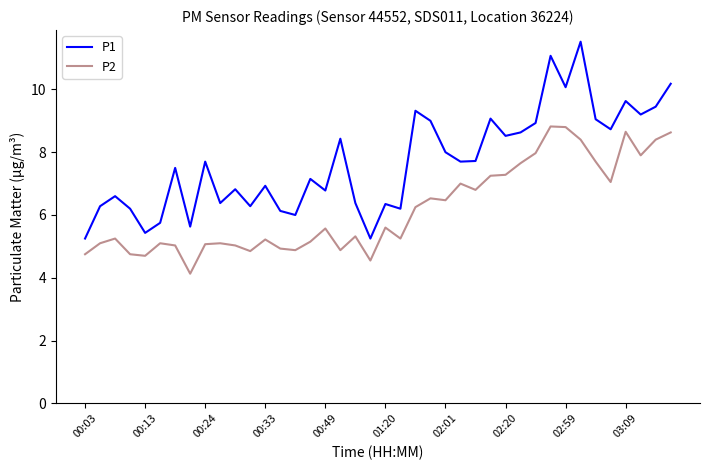

Which series has the largest range (max minus min)?

P1